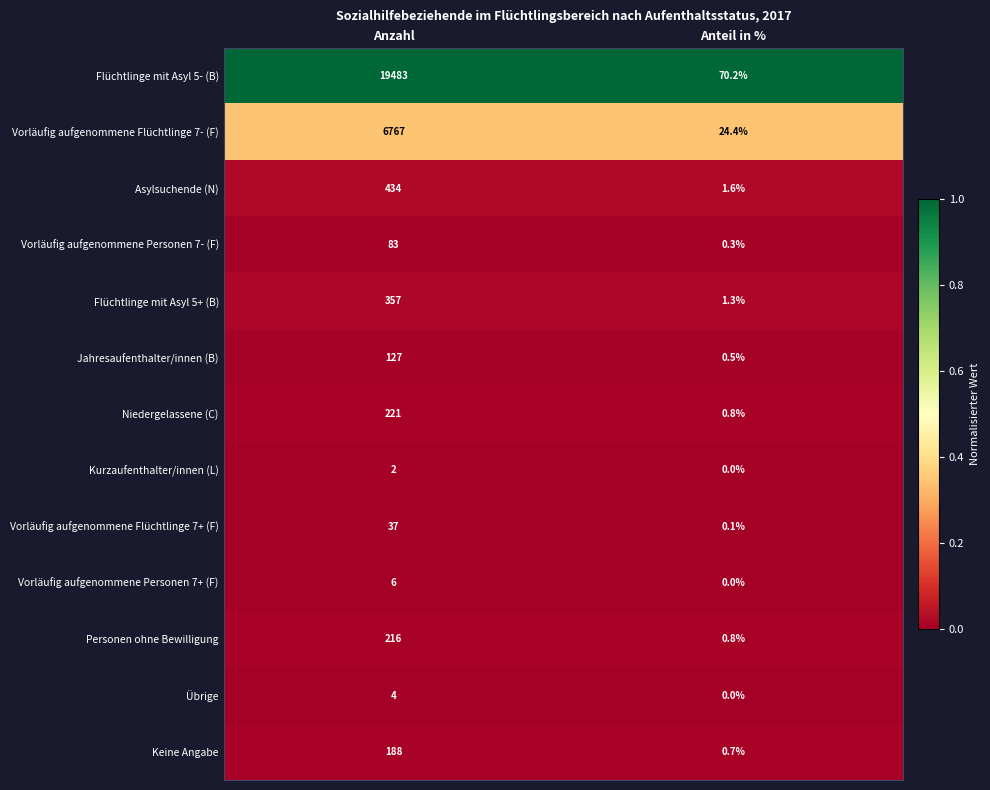

What is the spread (max minus min) of values at Anteil in %?

70.2